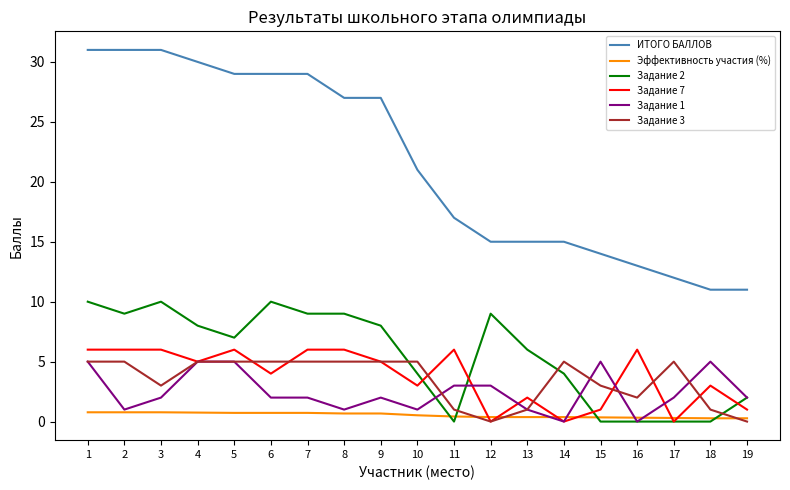

The ИТОГО БАЛЛОВ series shows 27.5 at 10. True or false?

False